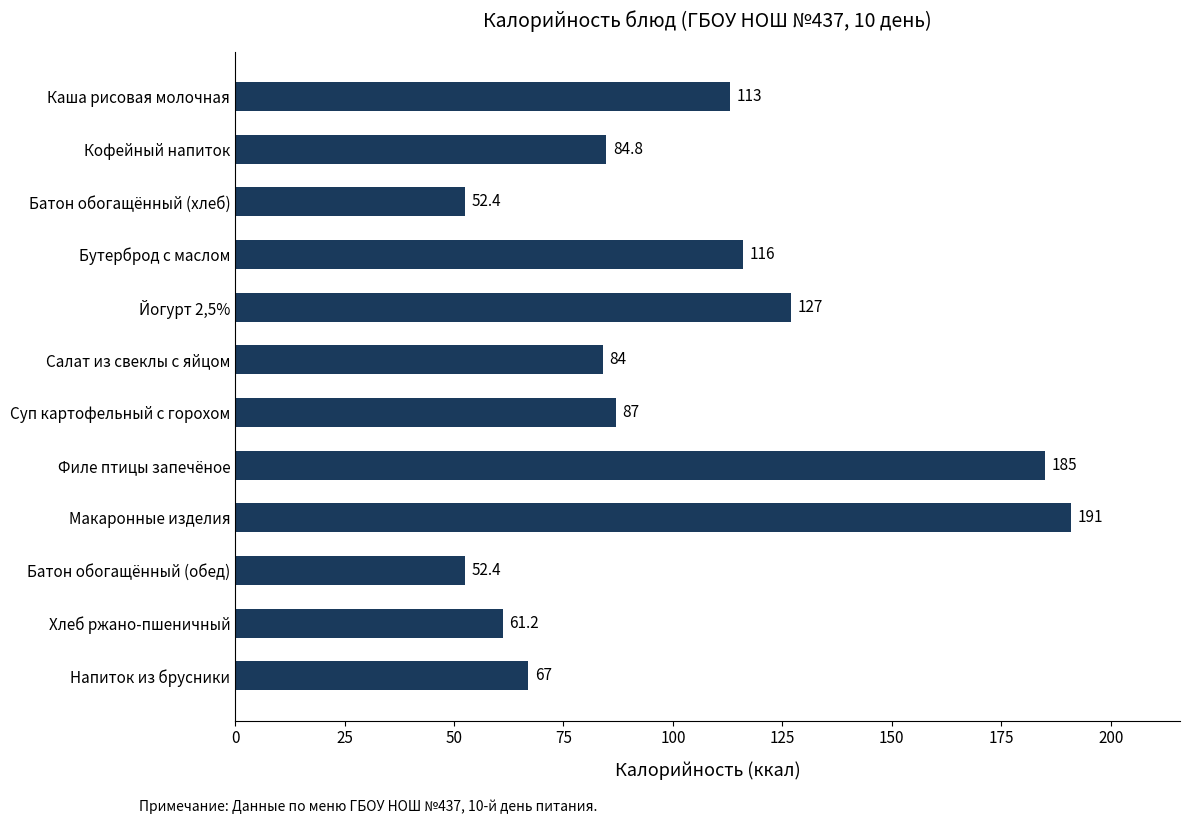

The value at Каша рисовая молочная is 63.5. True or false?

False